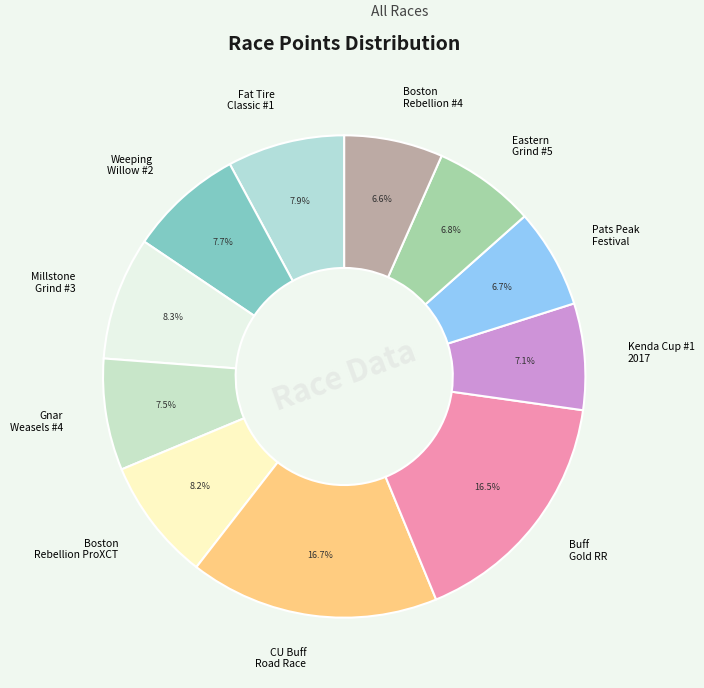

Which category has the biggest portion of the pie?

CU Buff Road Race